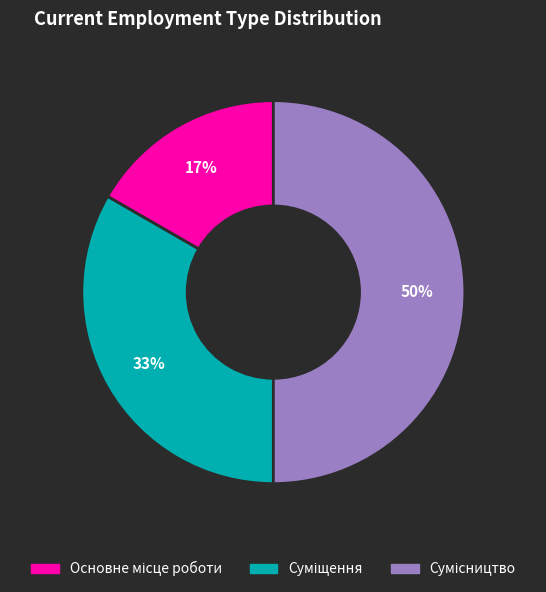

To the nearest percent, what is the average slice percentage?

33%